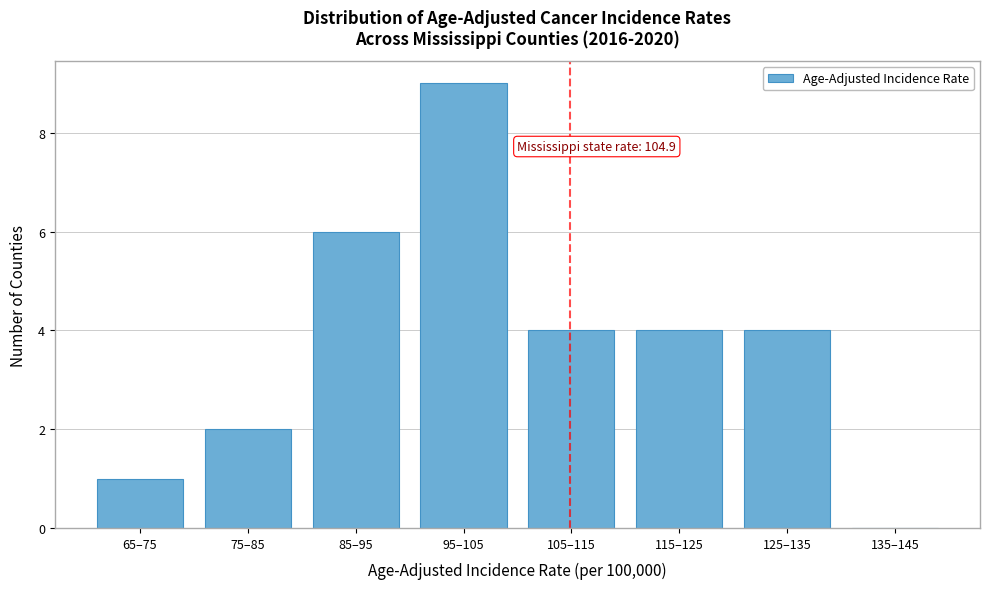

Reading left to right, extract all data points from this chart.

65–75=1	75–85=2	85–95=6	95–105=9	105–115=4	115–125=4	125–135=4	135–145=0